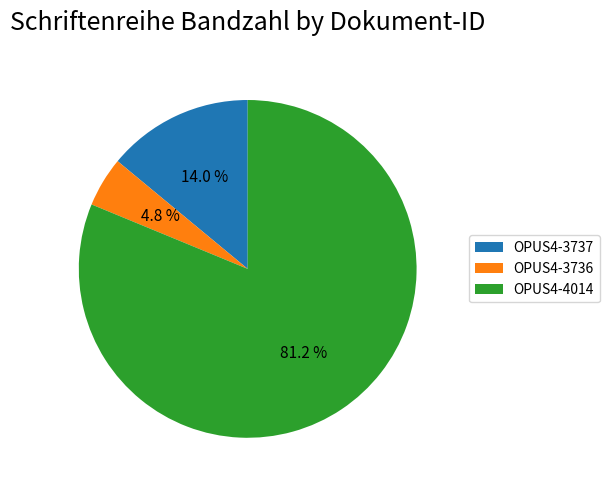

What is the largest slice in the pie chart?

OPUS4-4014